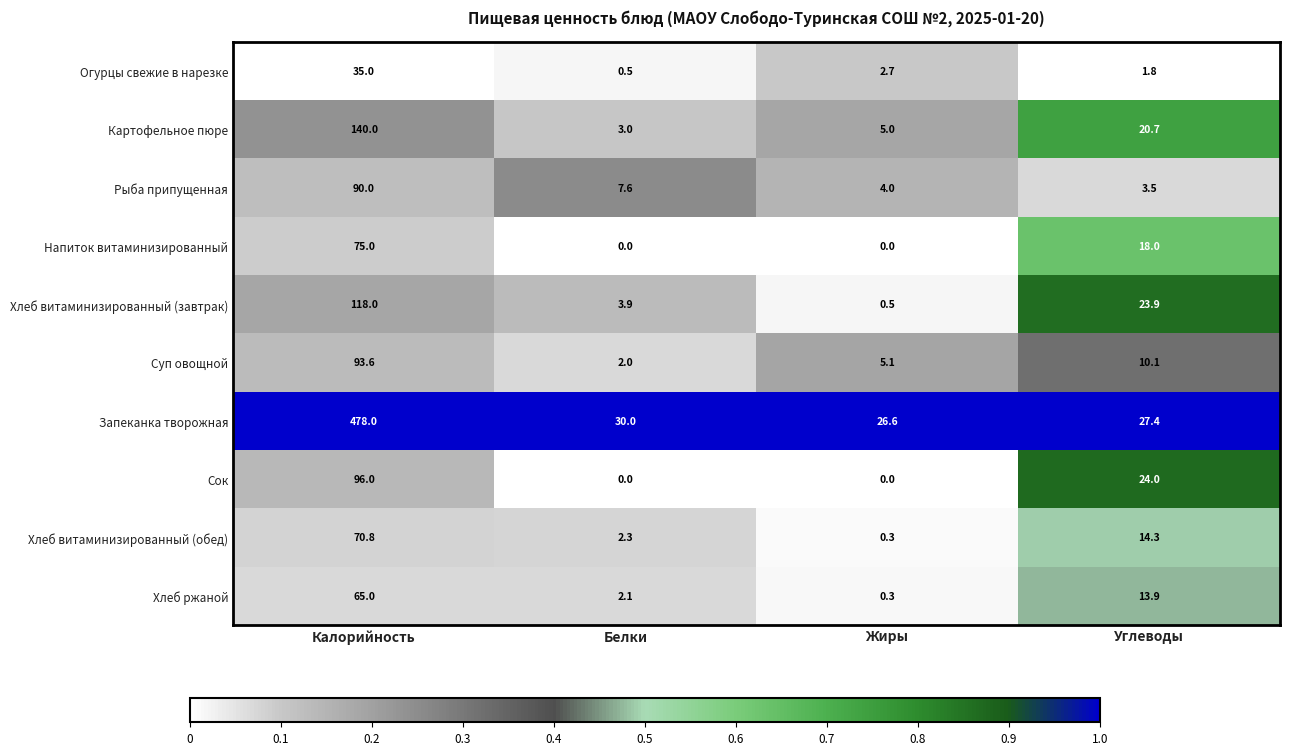

What is the total value across all series at Жиры?

44.5